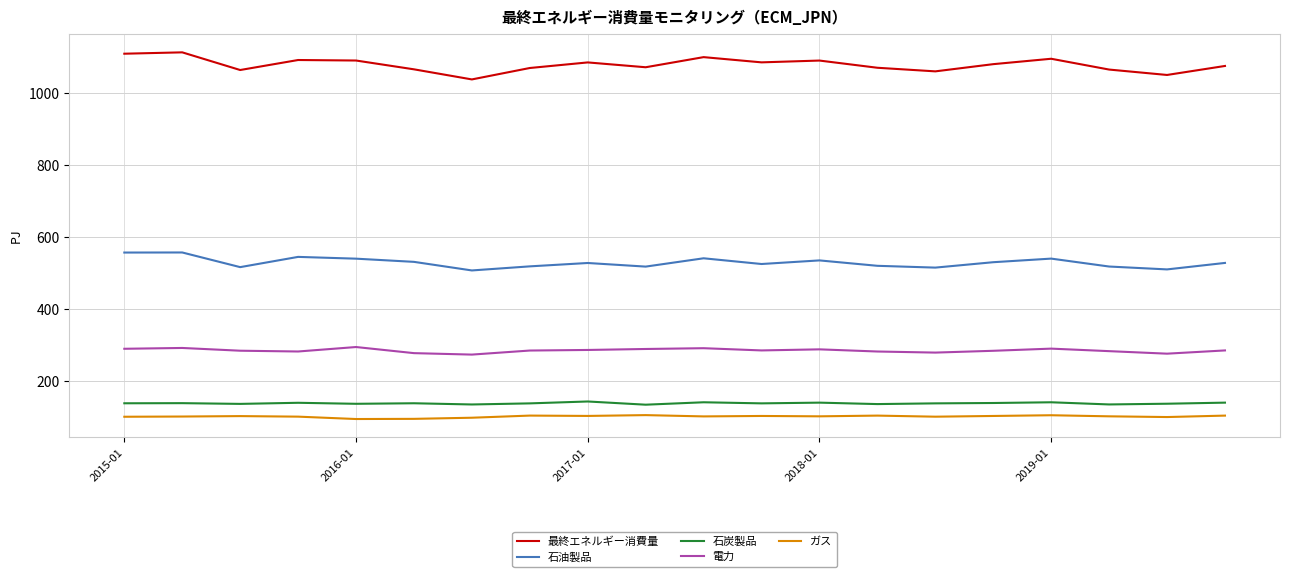

List the series in order of their peak value, highest first.

最終エネルギー消費量, 石油製品, 電力, 石炭製品, ガス